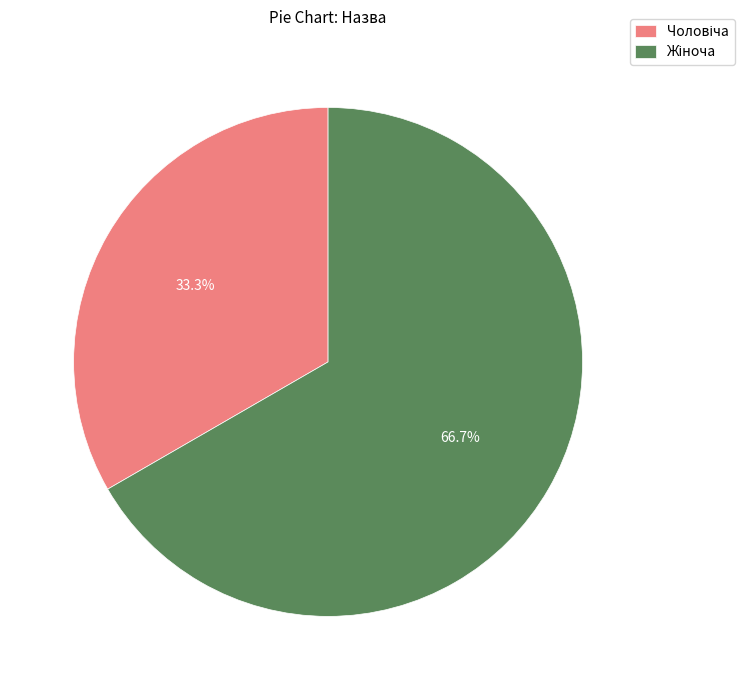

Is there a majority slice in this chart?

Yes